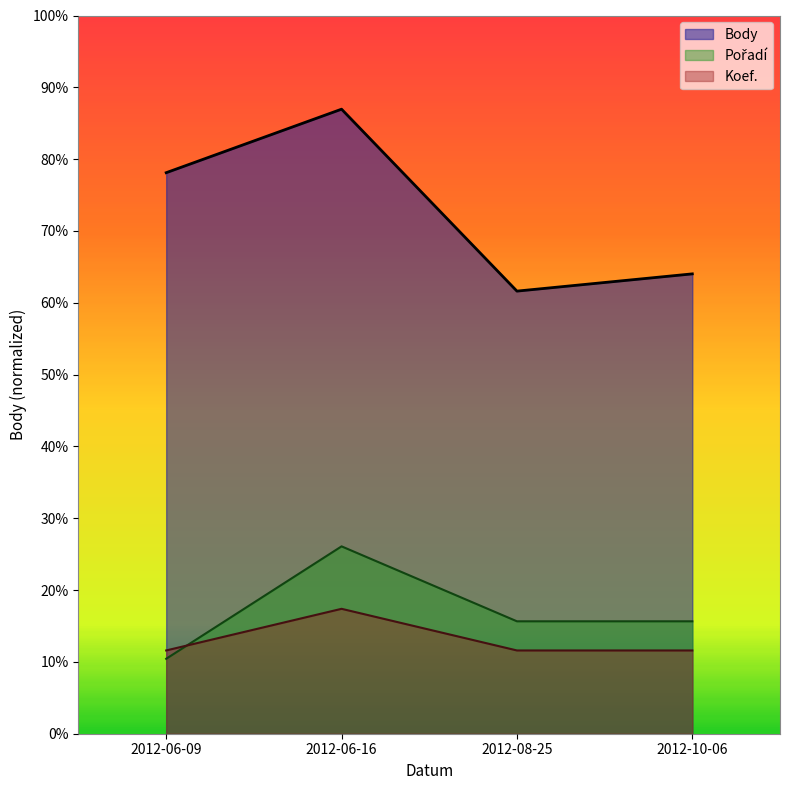

How many lines are shown in the chart?

3